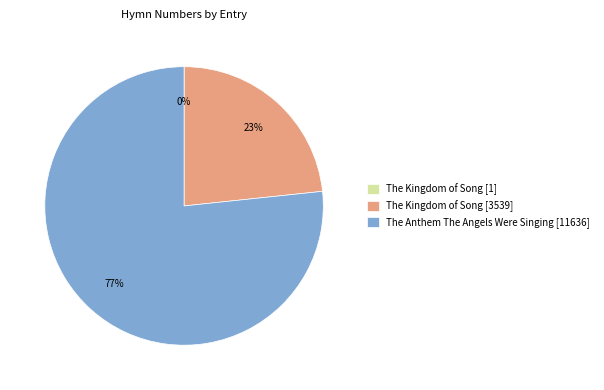

To the nearest percent, what is the difference between the largest and smallest slice percentages?

77%